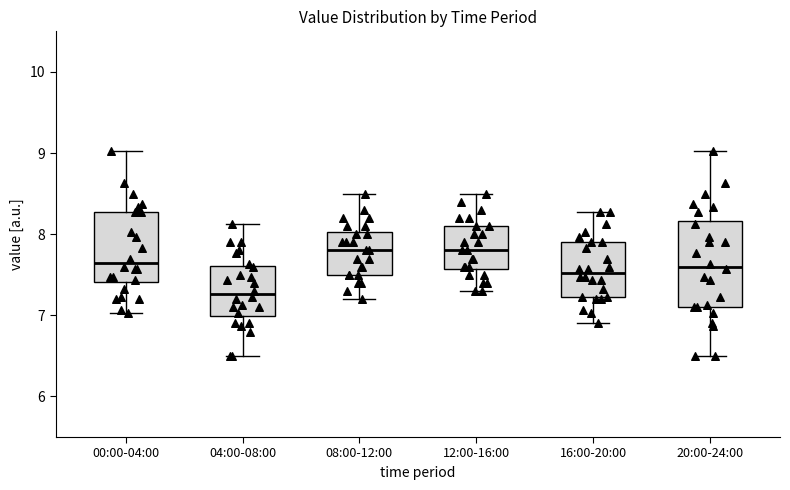

Reading left to right, read every box against the y-axis: the position of its median line, the range the box covers, and the ends of its whiskers. The values are not printed on the chart, so give them approximately, as read against the axis.

00:00-04:00: median 7.7, box 7.4 to 8.3, whiskers 7.0 to 9.0
04:00-08:00: median 7.3, box 7.0 to 7.6, whiskers 6.5 to 8.1
08:00-12:00: median 7.8, box 7.5 to 8.0, whiskers 7.2 to 8.5
12:00-16:00: median 7.8, box 7.6 to 8.1, whiskers 7.3 to 8.5
16:00-20:00: median 7.5, box 7.2 to 7.9, whiskers 6.9 to 8.3
20:00-24:00: median 7.6, box 7.1 to 8.2, whiskers 6.5 to 9.0